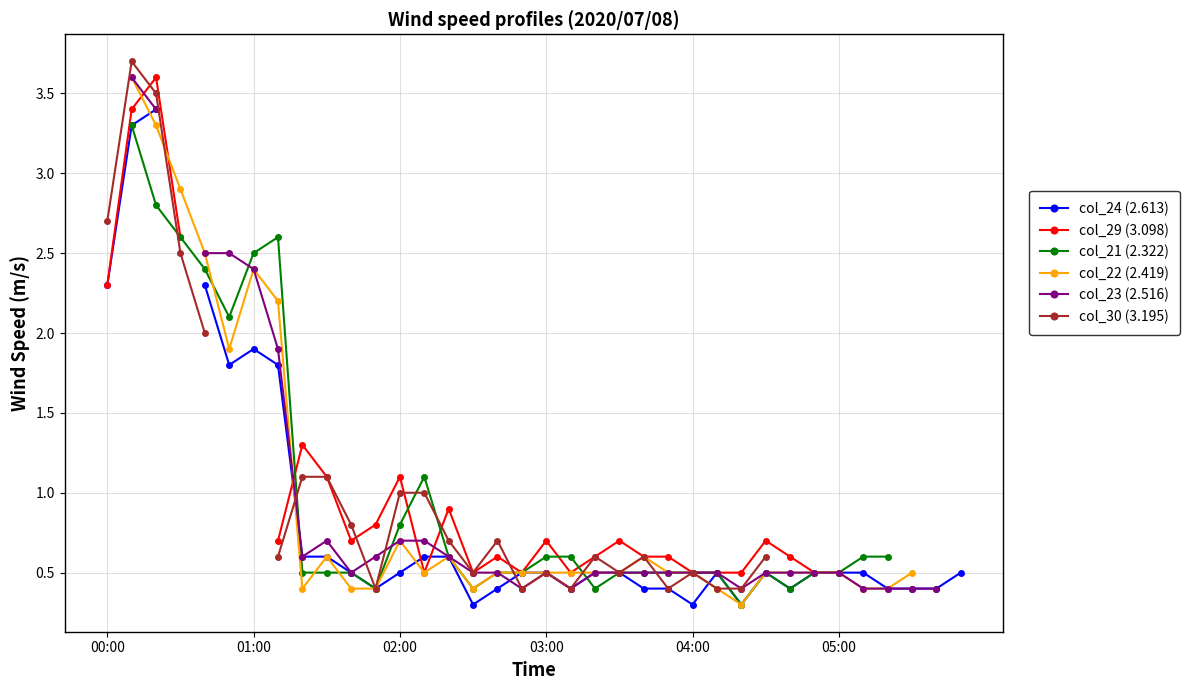

The value of col_23 (2.516) at 02:00 is 5.8. True or false?

False